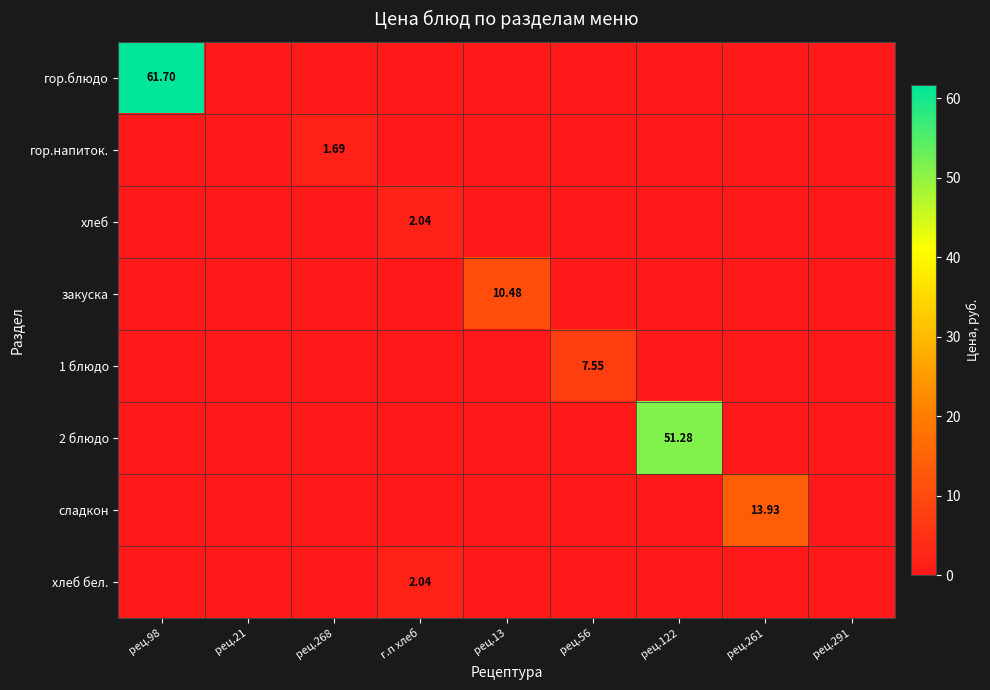

Is the value of гор.блюдо at рец.261 greater than the value of 2 блюдо at рец.122?

No